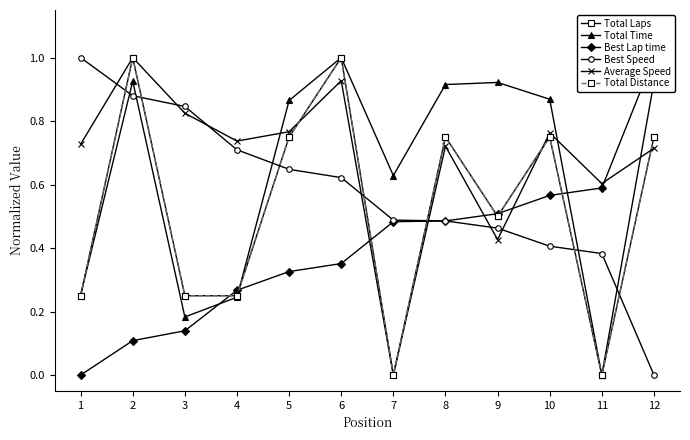

Is the value of Best Speed at 8 greater than the value of Average Speed at 2?

No